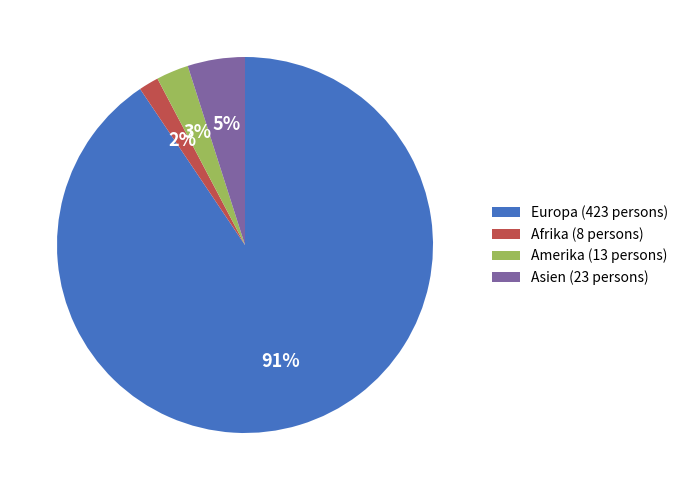

True or false: Asien (23 persons) accounts for 5% of the total.

True